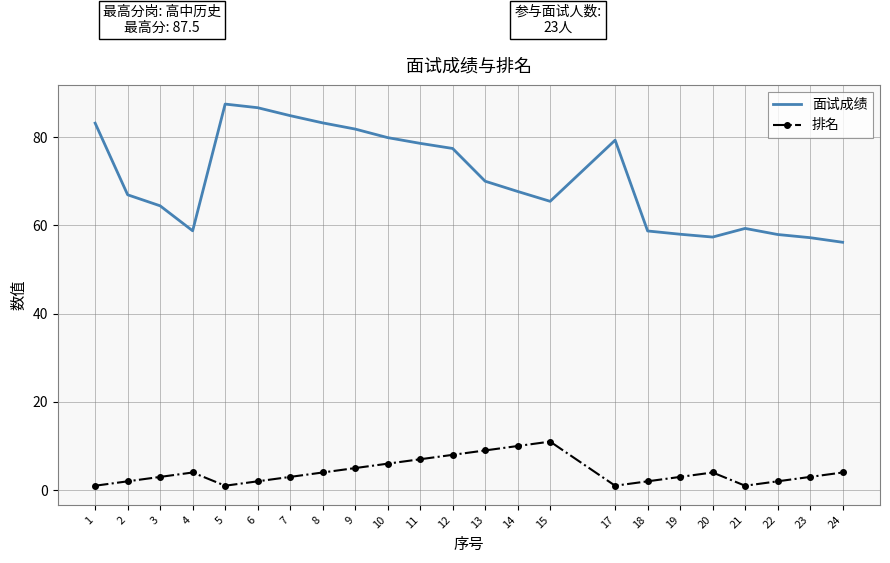

What is the highest value of the 面试成绩 series?

87.5